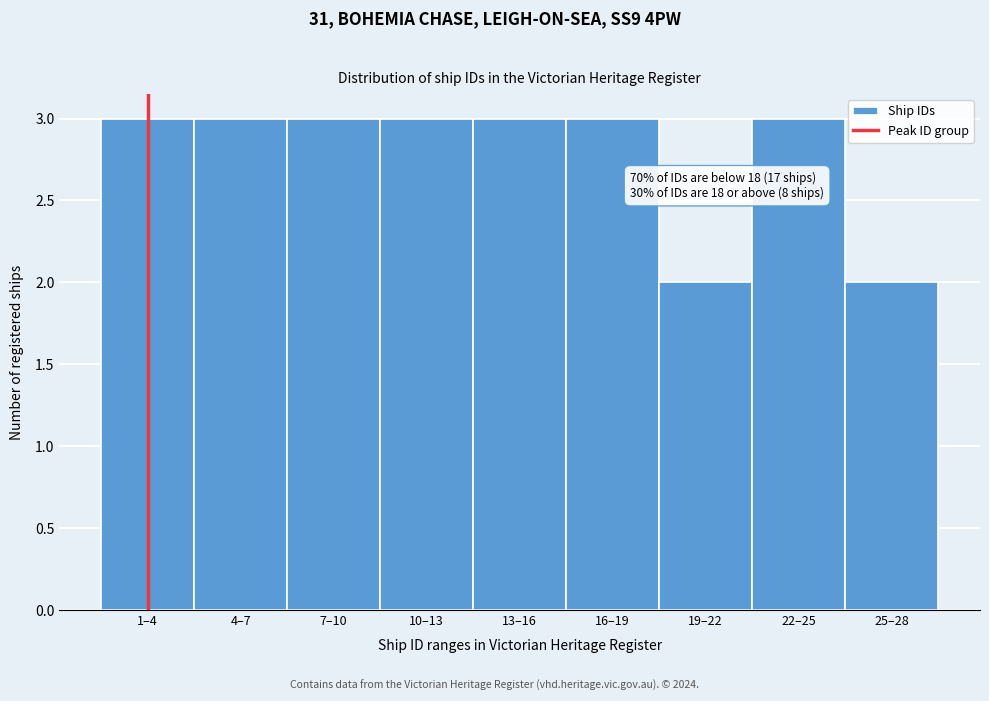

Reading right to left, list all the values displayed in this chart.

25–28=2	22–25=3	19–22=2	16–19=3	13–16=3	10–13=3	7–10=3	4–7=3	1–4=3